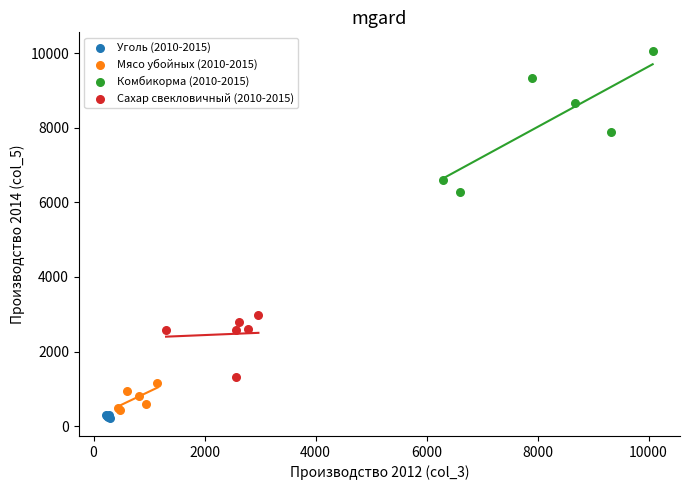

Which series contains the highest Y value?

Комбикорма (2010-2015)